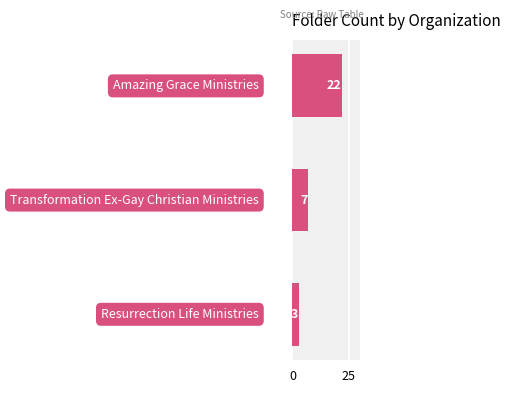

What is the difference between the maximum and minimum values?

19